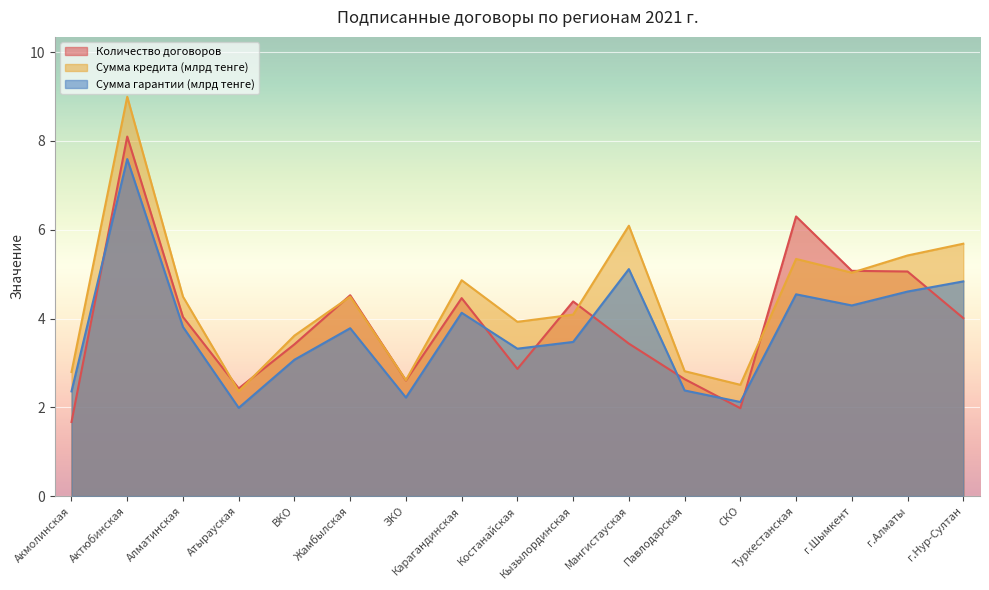

At which label does Сумма гарантии (млрд тенге) first exceed 3?

Актюбинская